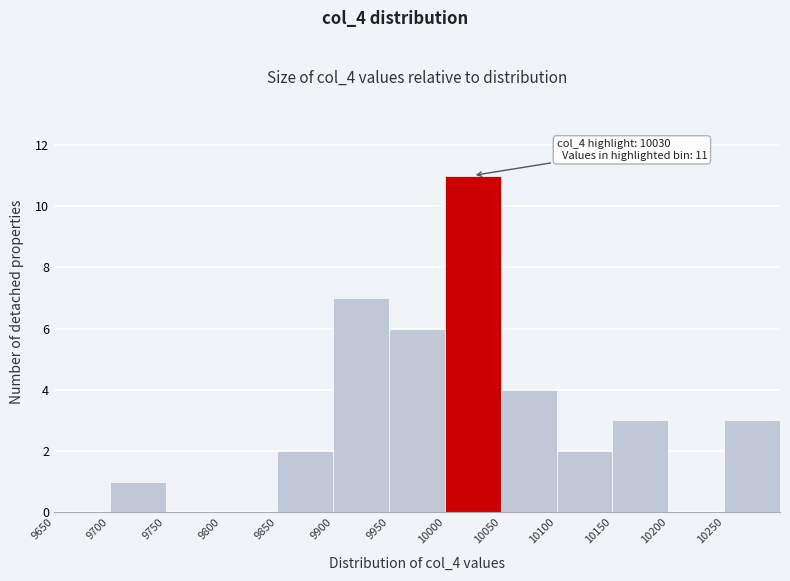

Which range on the x-axis has the tallest bar?

10000 to 10050